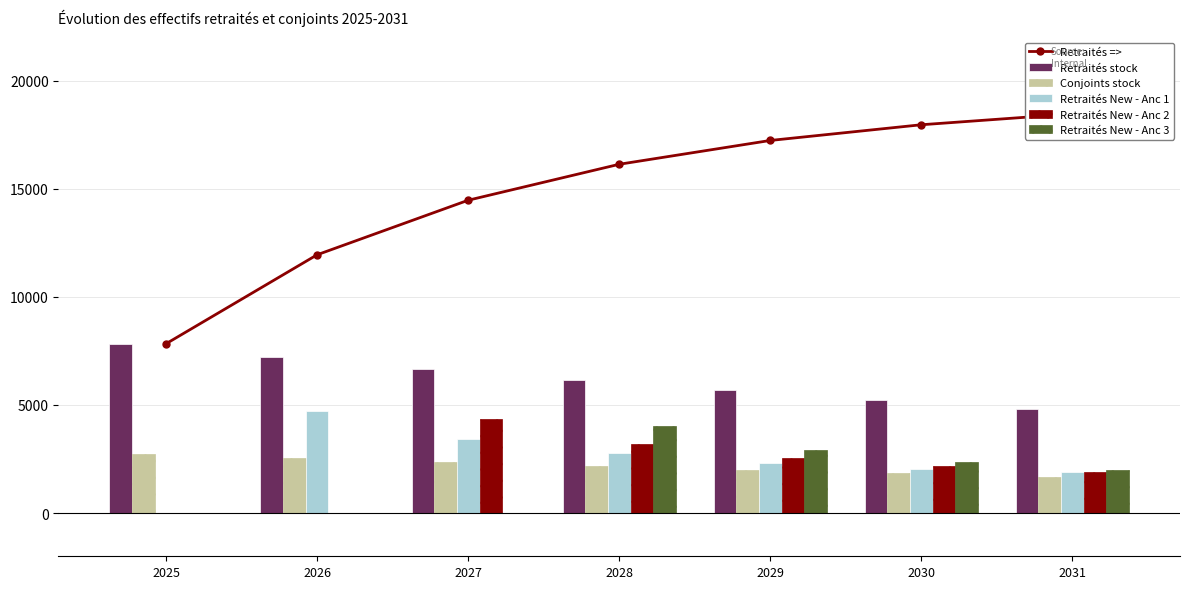

Read the Conjoints stock value at 2030.

1833.6